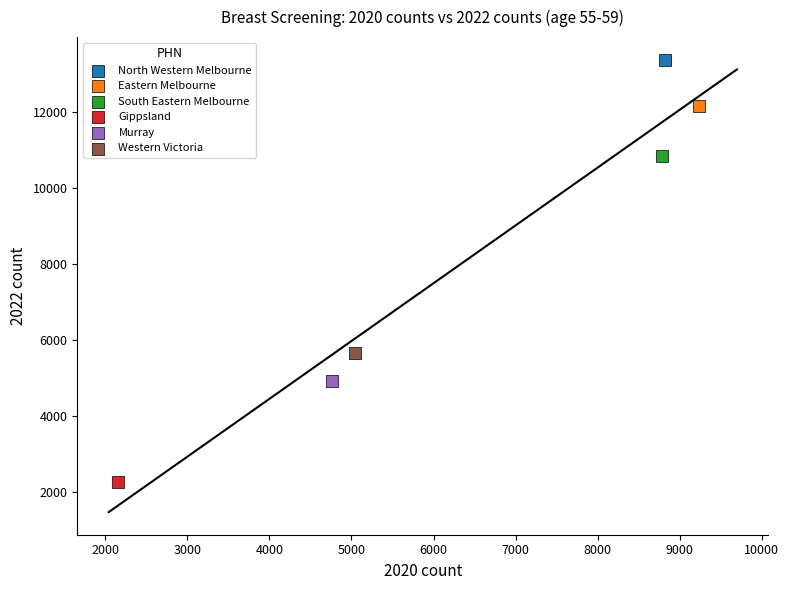

What are all the series names shown in the legend?

North Western Melbourne, Eastern Melbourne, South Eastern Melbourne, Gippsland, Murray, Western Victoria